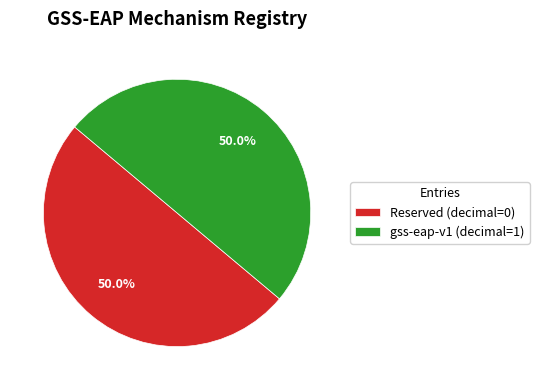

What portion of the pie excludes gss-eap-v1 (decimal=1)?

50.0%